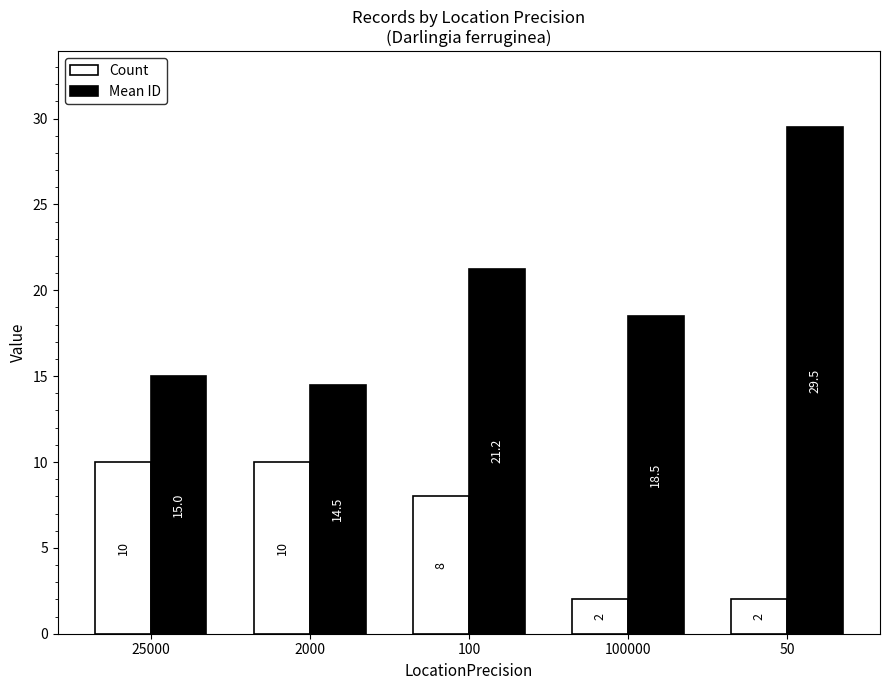

How many bars are there in total?

10